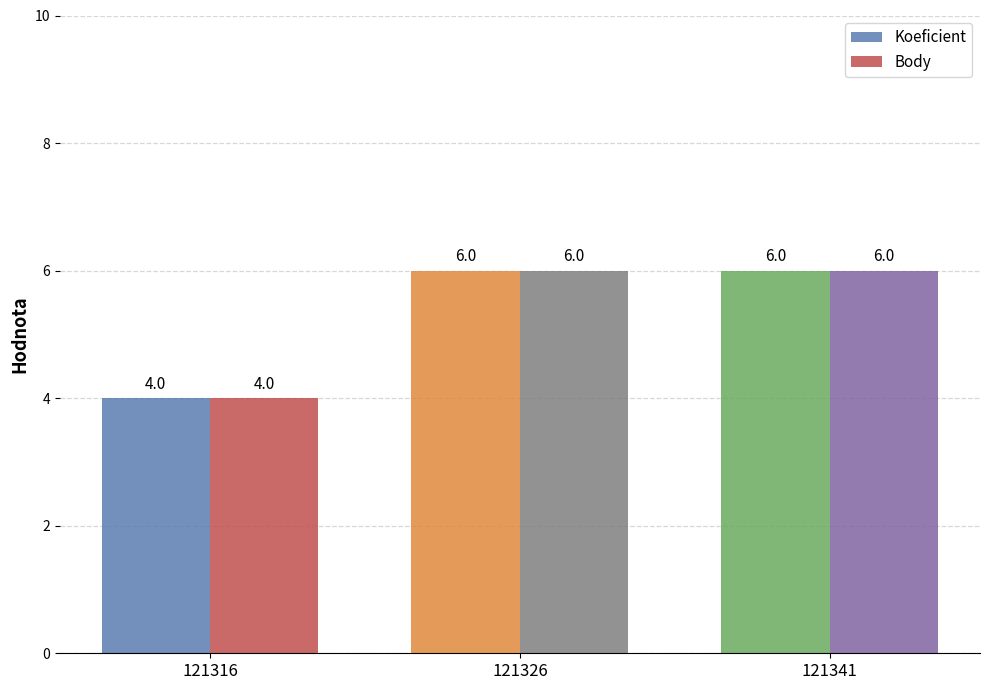

What is the maximum value for Body?

6